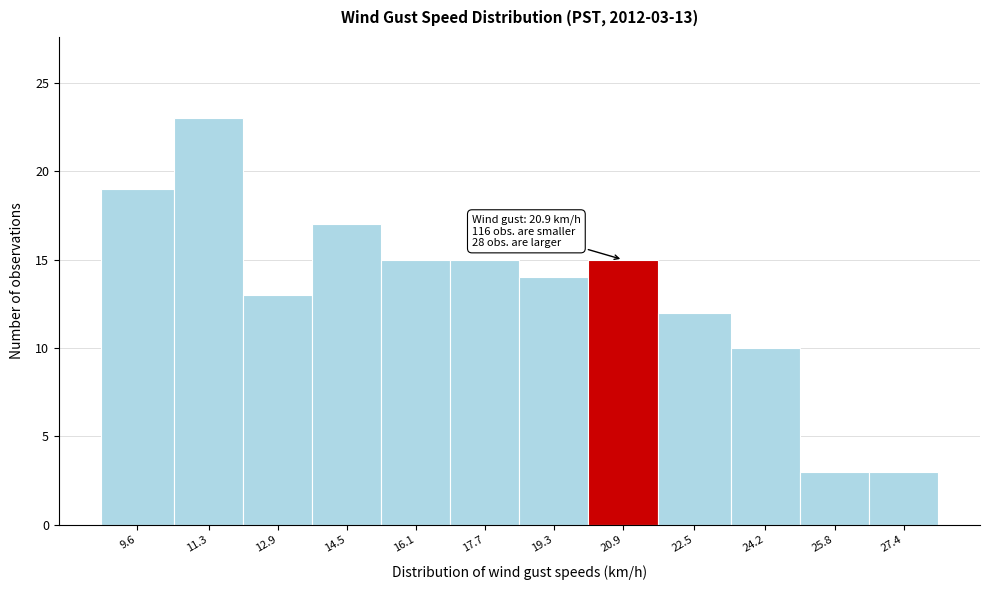

Reading left to right, extract all data points from this chart.

19	23	13	17	15	15	14	15	12	10	3	3